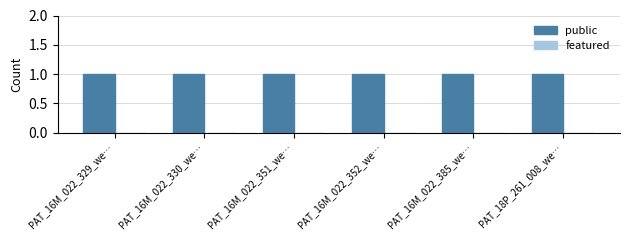

The value of public at PAT_16M_022_329_we… is 1. True or false?

True